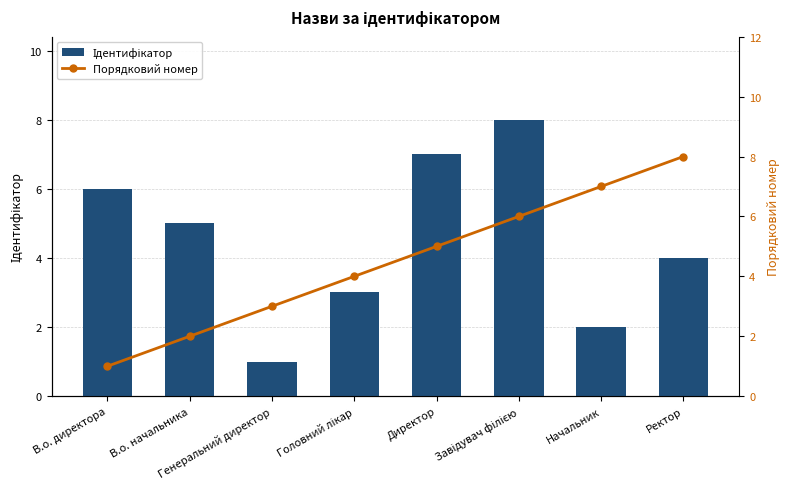

Count the number of categories in the chart.

8